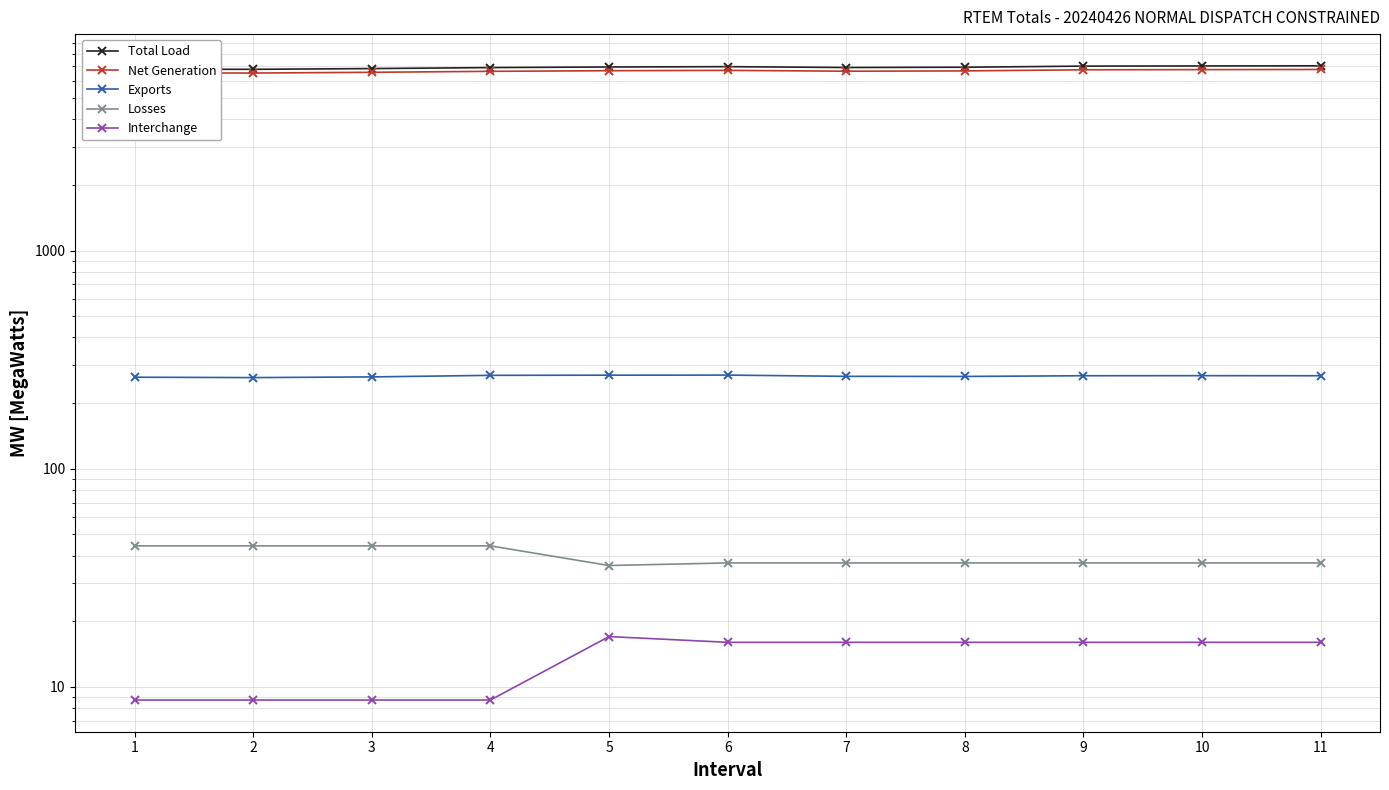

True or false: Net Generation and Losses intersect in this chart.

False